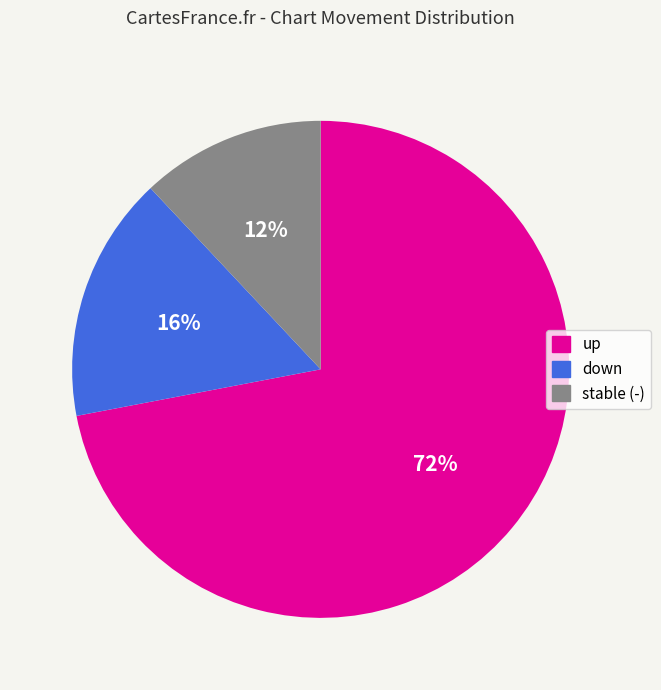

Does any single category account for the majority?

Yes